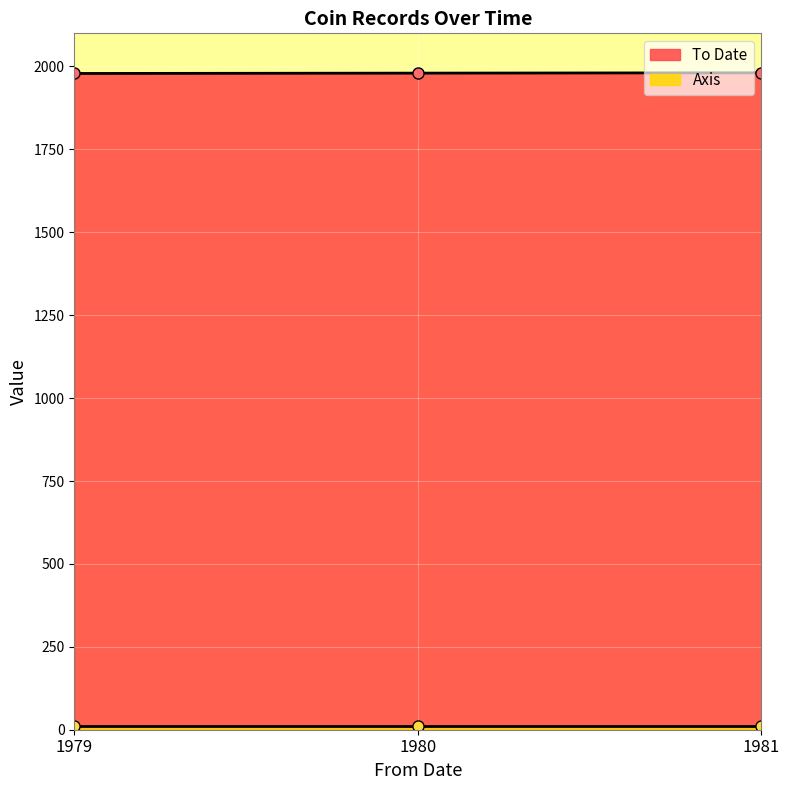

Is it true that To Date equals 776 at 1980?

False